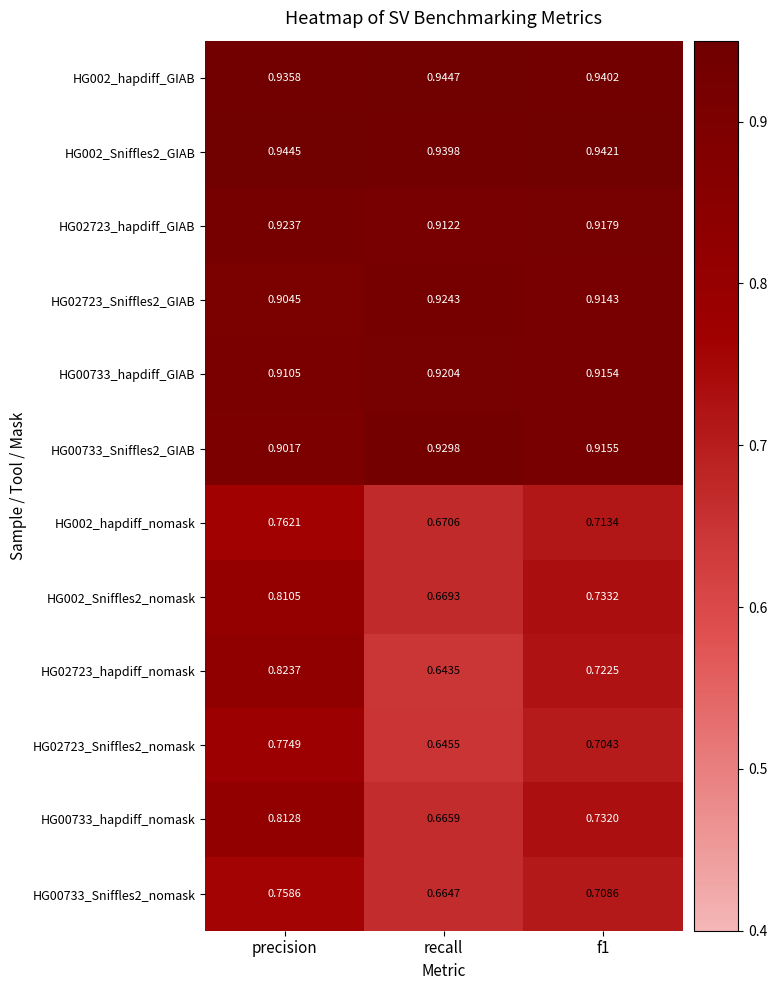

Which label corresponds to the smallest value in the chart?

recall